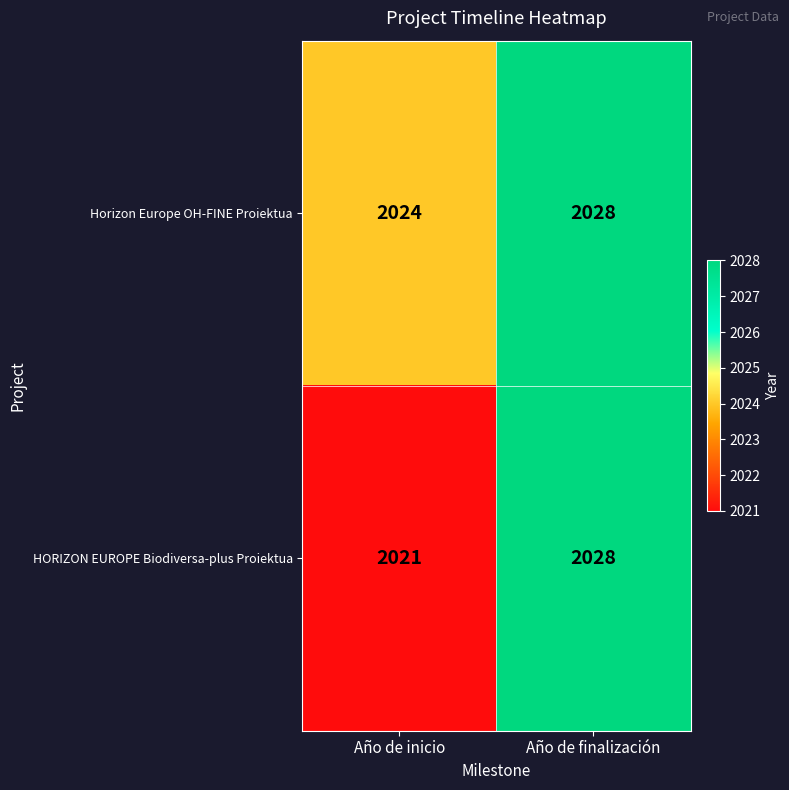

Reading left to right, extract all data points from this chart.

Horizon Europe OH-FINE Proiektua: 2024	2028
HORIZON EUROPE Biodiversa-plus Proiektua: 2021	2028